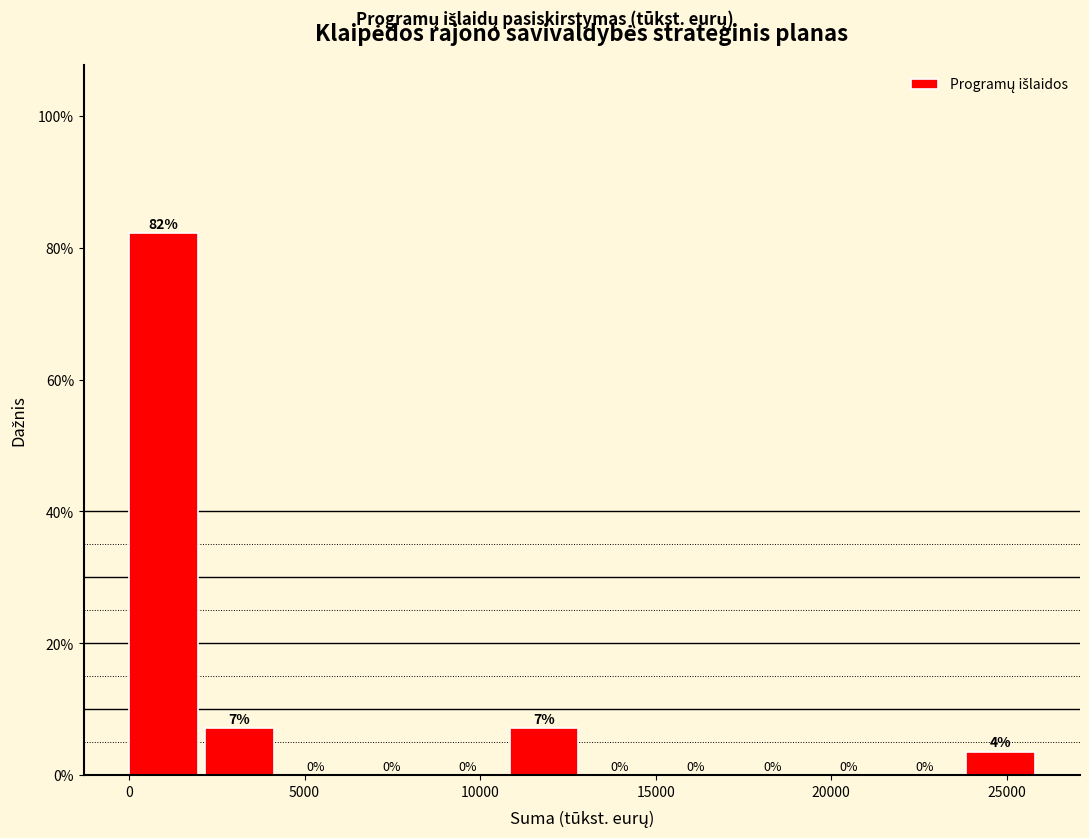

Over which range of the x-axis is the bar tallest?

0 to 2000